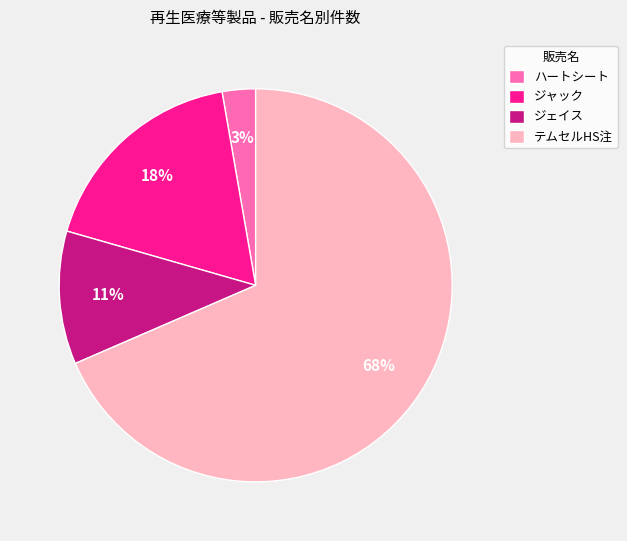

Rank the categories by value from highest to lowest.

テムセルHS注, ジャック, ジェイス, ハートシート